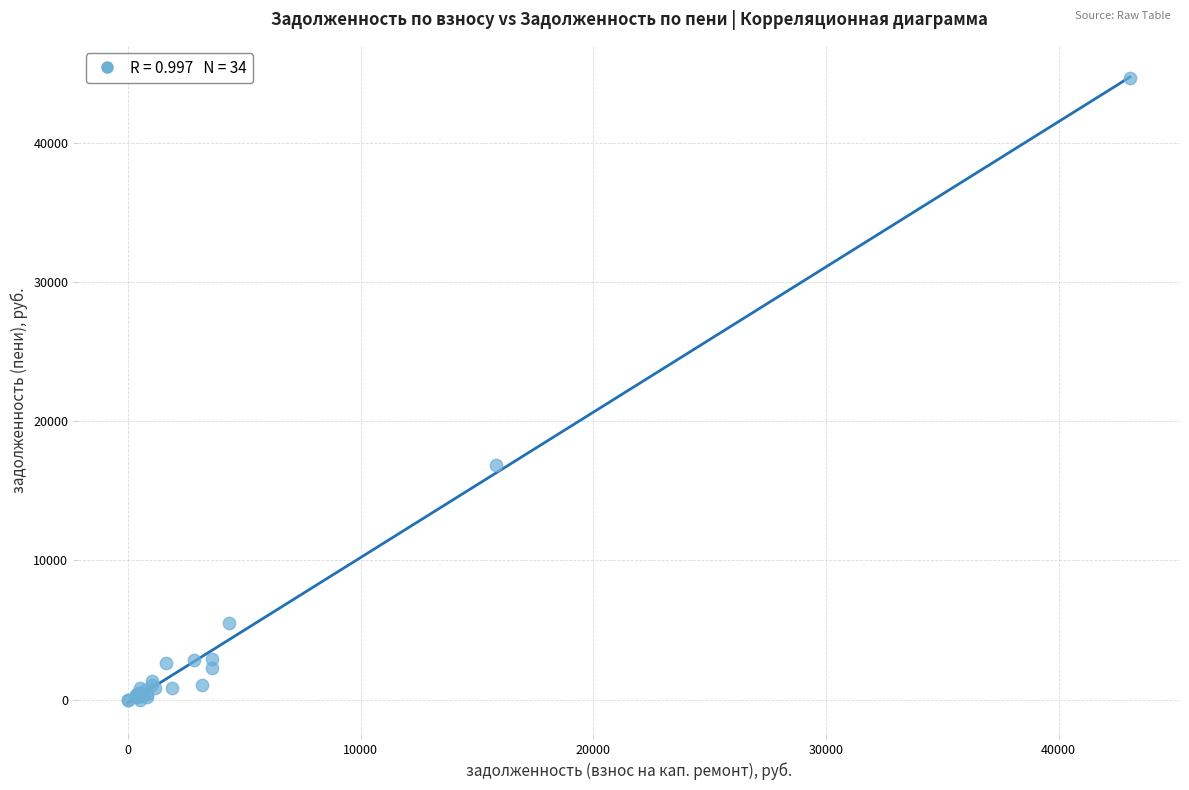

What Y value in the scatter plot is closest to 22333?

16878.4